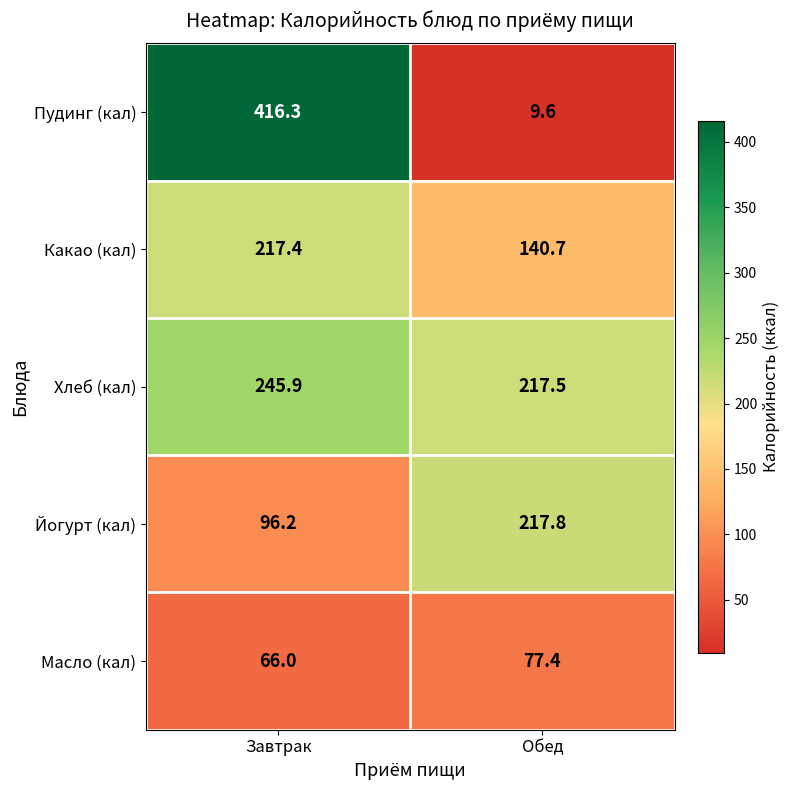

Reading right to left, transcribe all the data shown in this chart.

Пудинг (кал): 9.6	416.3
Какао (кал): 140.7	217.4
Хлеб (кал): 217.5	245.9
Йогурт (кал): 217.8	96.2
Масло (кал): 77.4	66.0